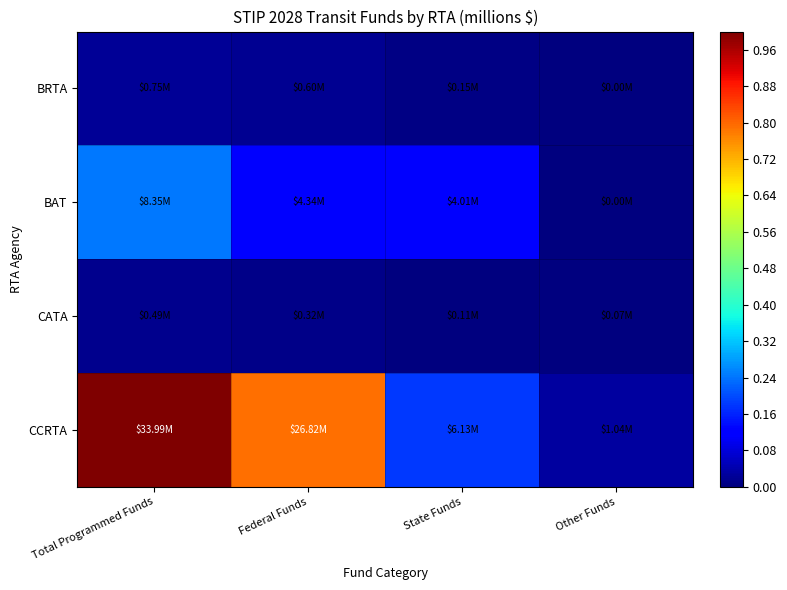

List the series in order of their peak value, lowest first.

CATA, BRTA, BAT, CCRTA